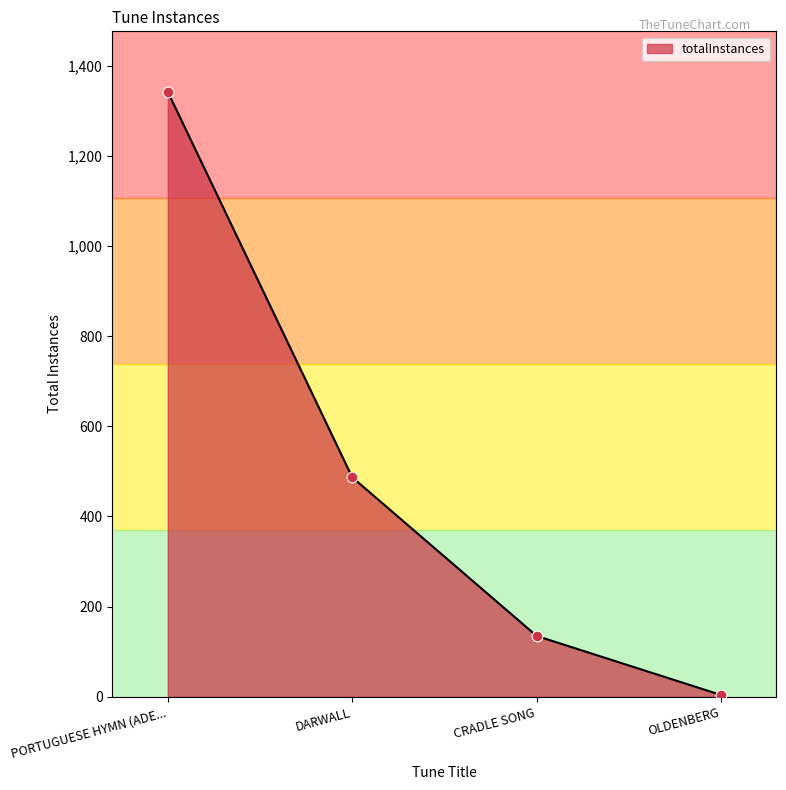

Which has a higher value, CRADLE SONG or PORTUGUESE HYMN (ADE...?

PORTUGUESE HYMN (ADE...